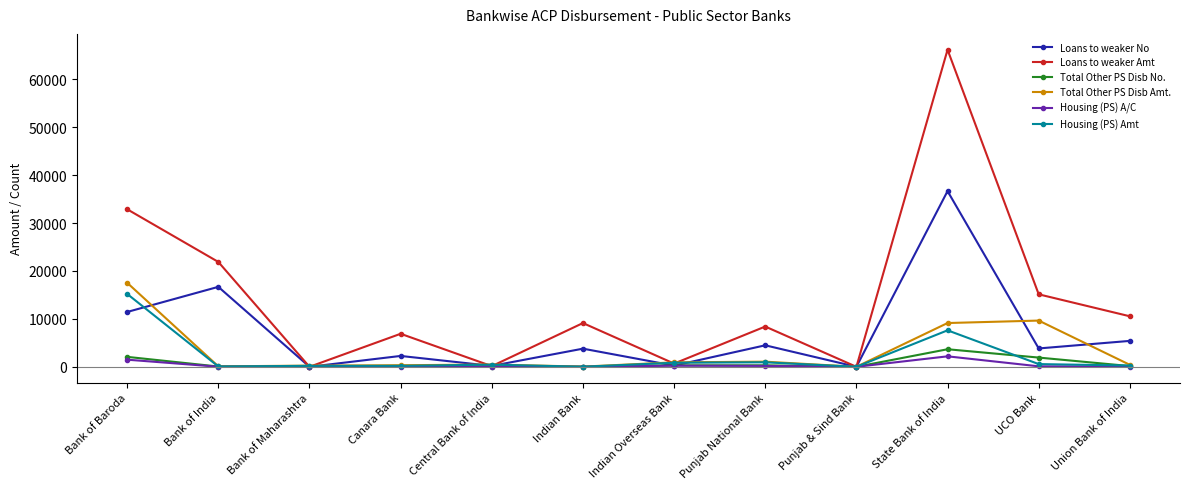

What are all the series names shown in the legend?

Loans to weaker No, Loans to weaker Amt, Total Other PS Disb No., Total Other PS Disb Amt., Housing (PS) A/C, Housing (PS) Amt